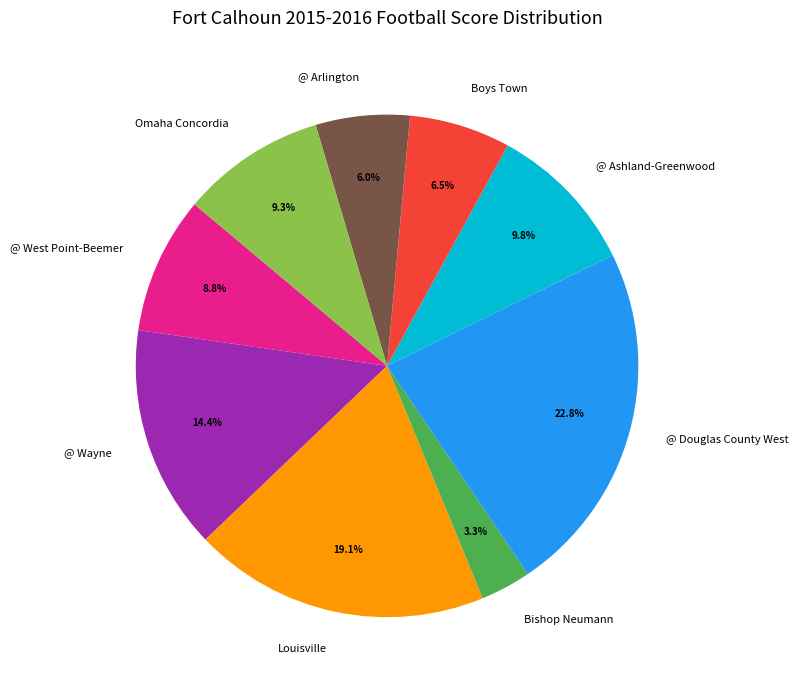

Which slice is the smallest?

Bishop Neumann